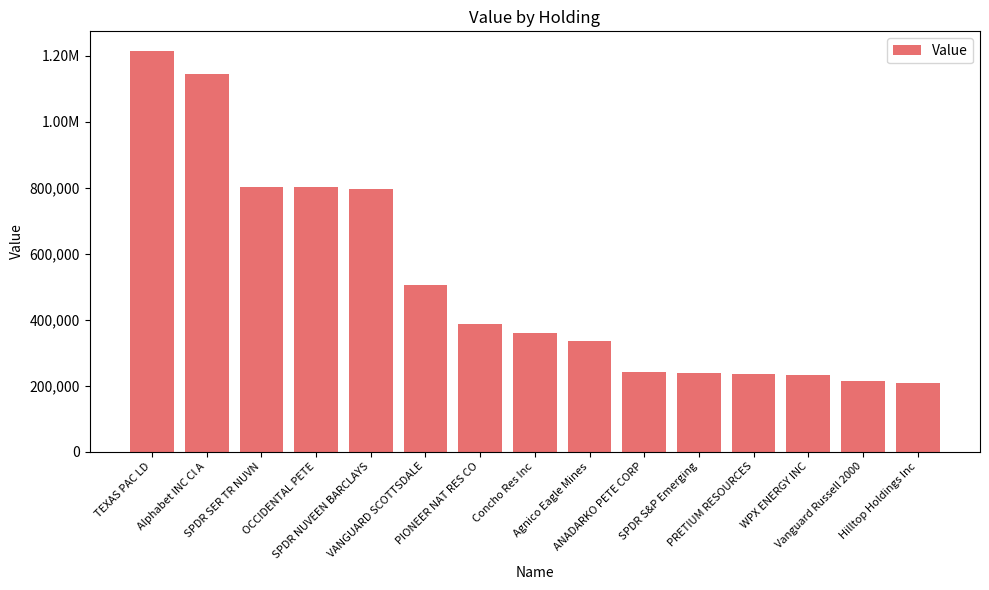

What is the difference between the maximum and minimum values?

1005000